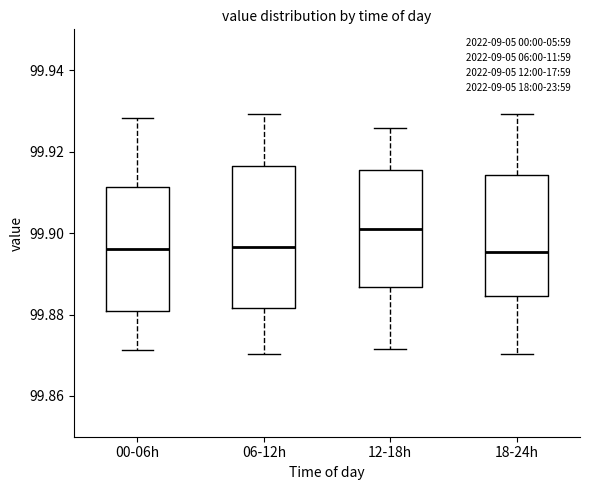

Reading left to right, read every box against the y-axis: the position of its median line, the range the box covers, and the ends of its whiskers. The values are not printed on the chart, so give them approximately, as read against the axis.

00-06h: median 99.896, box 99.880 to 99.912, whiskers 99.872 to 99.928
06-12h: median 99.896, box 99.882 to 99.916, whiskers 99.870 to 99.930
12-18h: median 99.900, box 99.886 to 99.916, whiskers 99.872 to 99.926
18-24h: median 99.896, box 99.884 to 99.914, whiskers 99.870 to 99.930